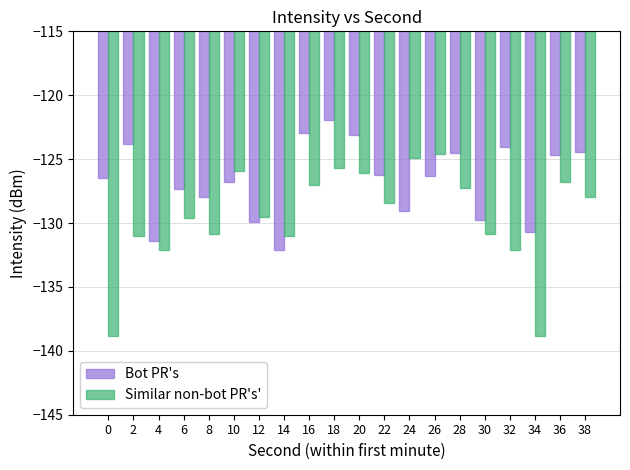

Rank the series by their maximum value, from lowest to highest.

Similar non-bot PR's', Bot PR's